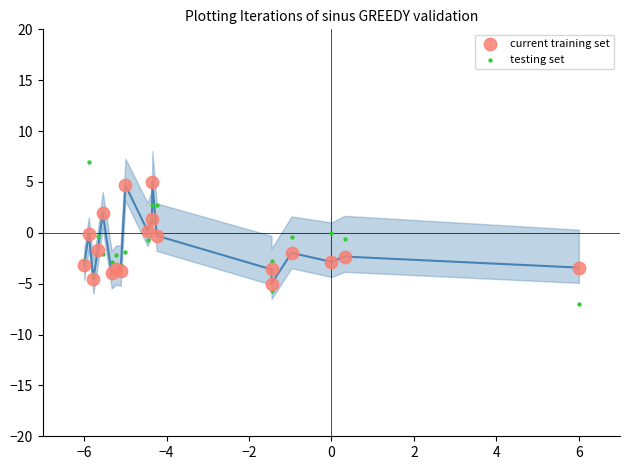

What is the X range (max minus min) for the scatter plot?

12.0